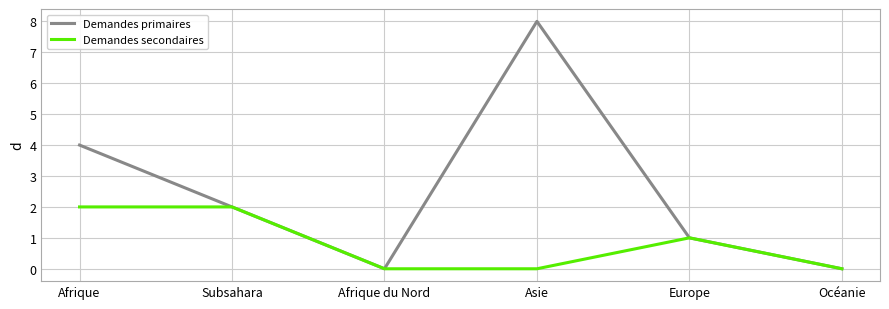

At which category does the chart reach its peak across all series?

Asie